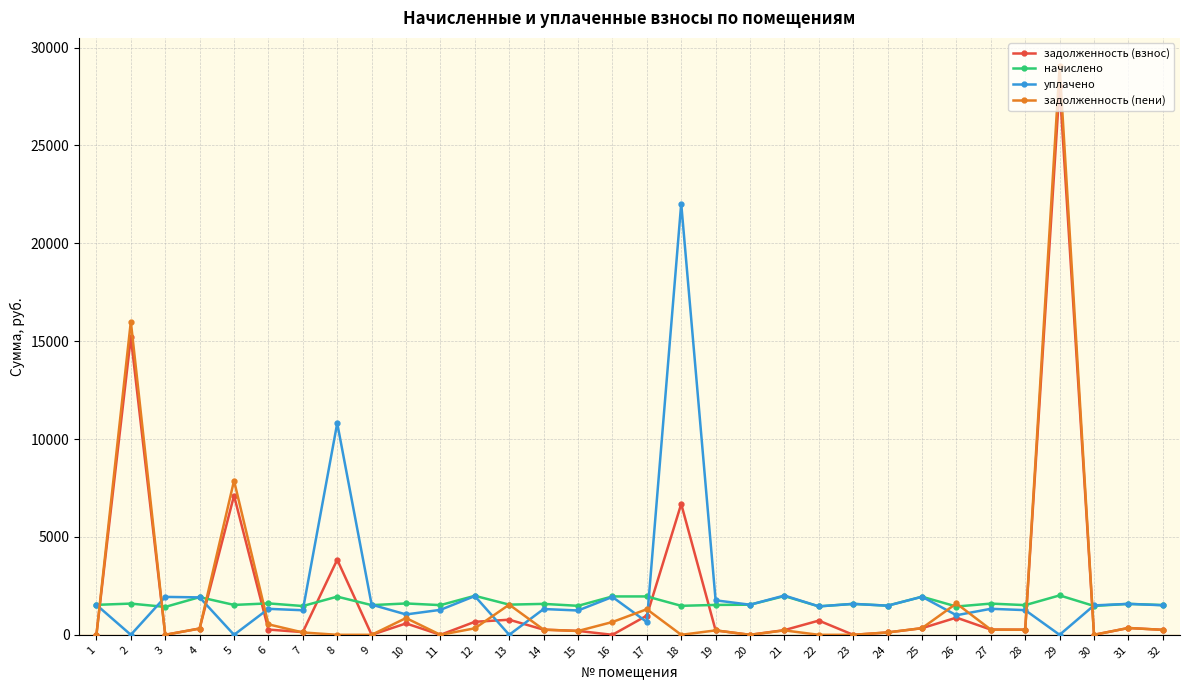

What is the sum of the уплачено values at 26 and 22?

2452.8